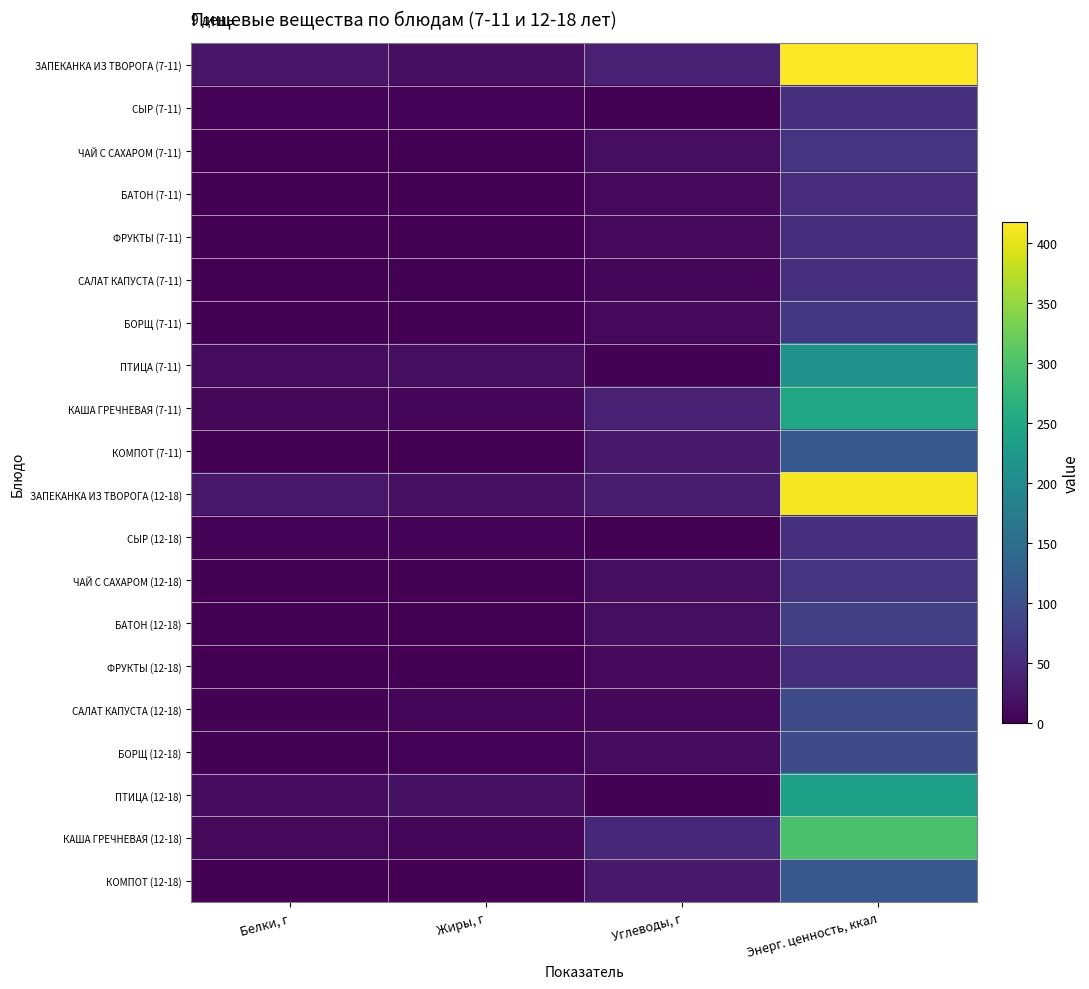

List the series in order of their peak value, lowest first.

БАТОН (7-11), ФРУКТЫ (7-11), ФРУКТЫ (12-18), СЫР (7-11), СЫР (12-18), САЛАТ КАПУСТА (7-11), ЧАЙ С САХАРОМ (7-11), ЧАЙ С САХАРОМ (12-18), БОРЩ (7-11), БАТОН (12-18), САЛАТ КАПУСТА (12-18), БОРЩ (12-18), КОМПОТ (7-11), КОМПОТ (12-18), ПТИЦА (7-11), ПТИЦА (12-18), КАША ГРЕЧНЕВАЯ (7-11), КАША ГРЕЧНЕВАЯ (12-18), ЗАПЕКАНКА ИЗ ТВОРОГА (12-18), ЗАПЕКАНКА ИЗ ТВОРОГА (7-11)